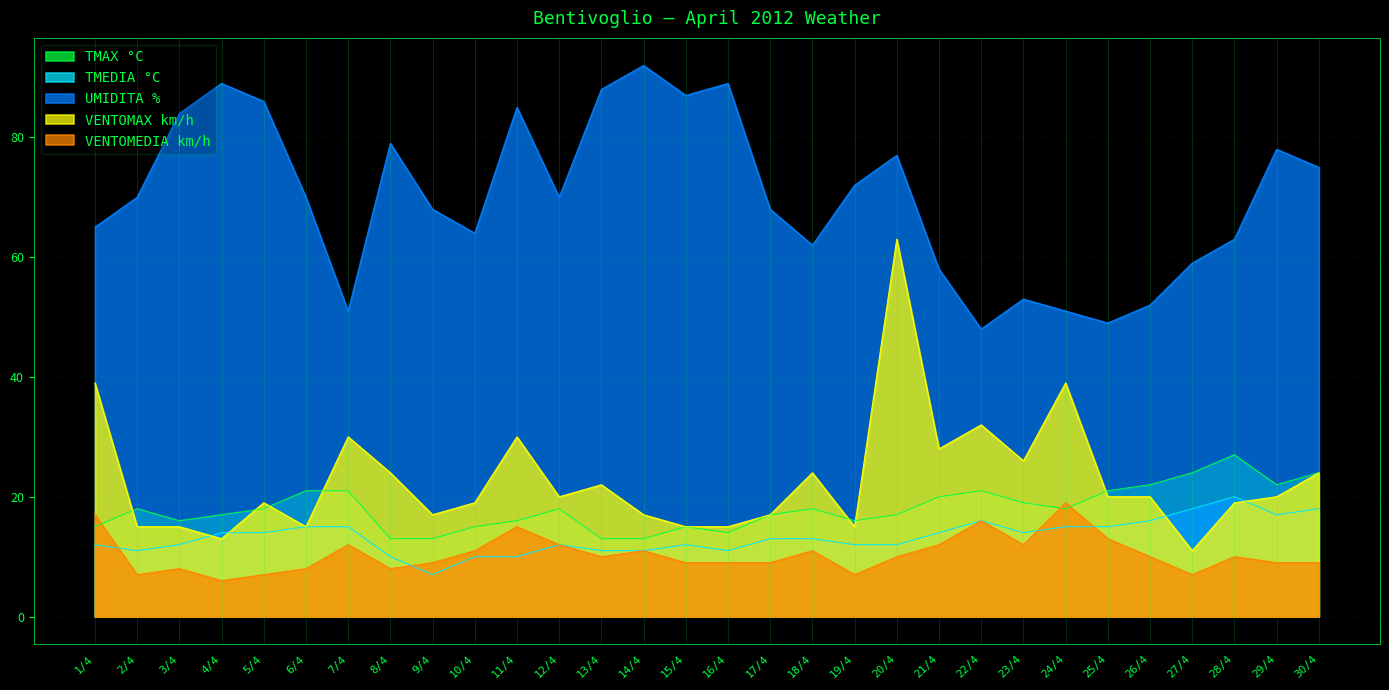

True or false: TMAX °C and UMIDITA % cross at least once.

False